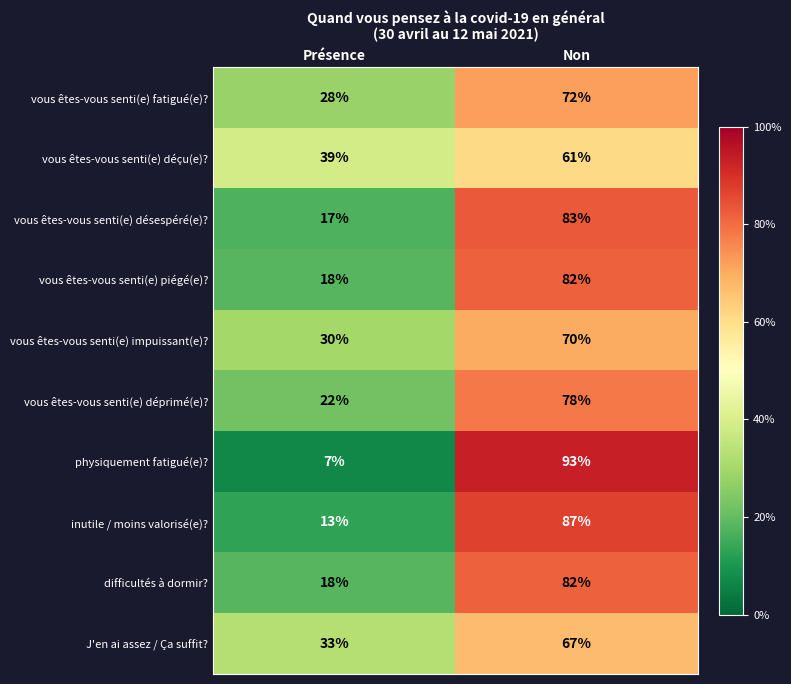

How many series are shown in this chart?

10